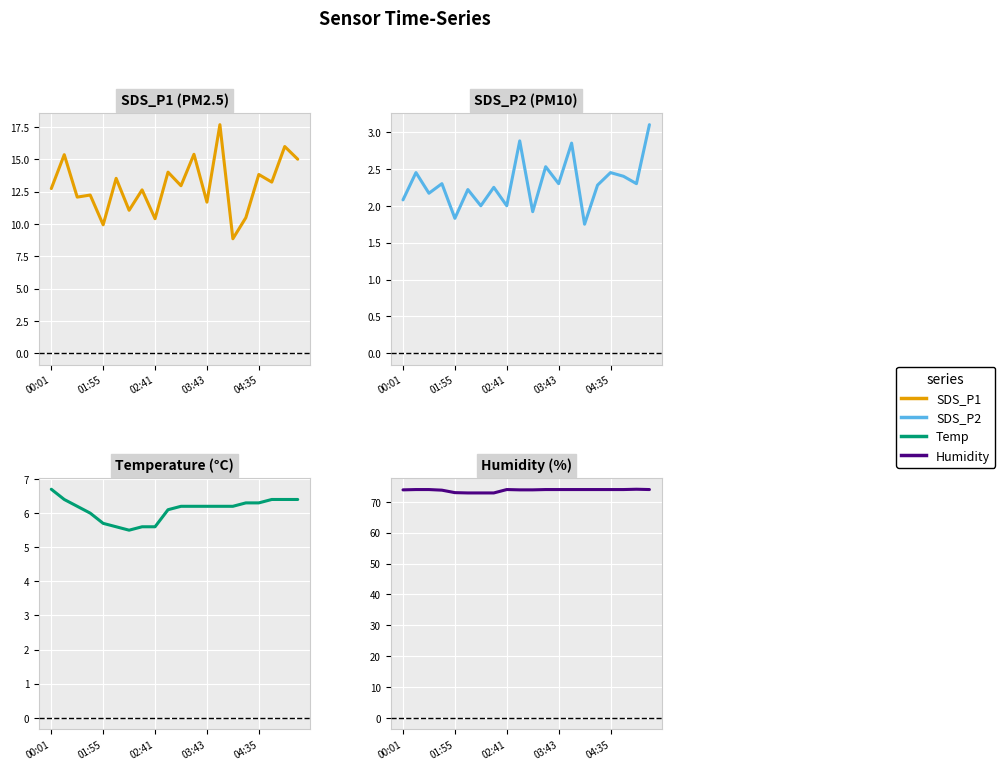

Where is the first local minimum for Temp?

6